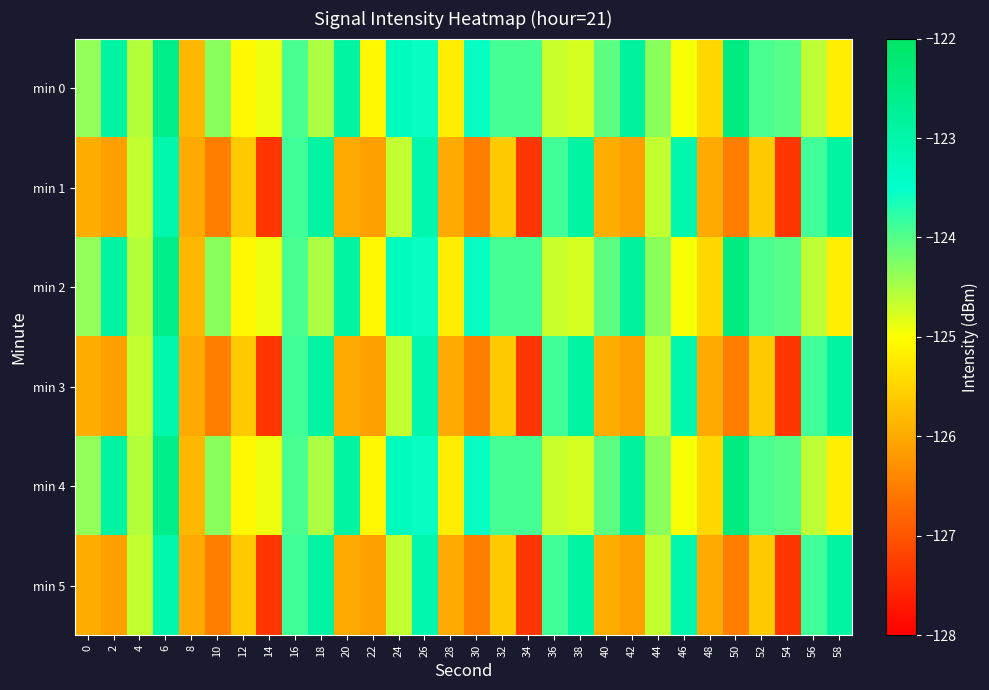

At 56, list the series in order from largest to smallest.

min 1, min 3, min 5, min 0, min 2, min 4